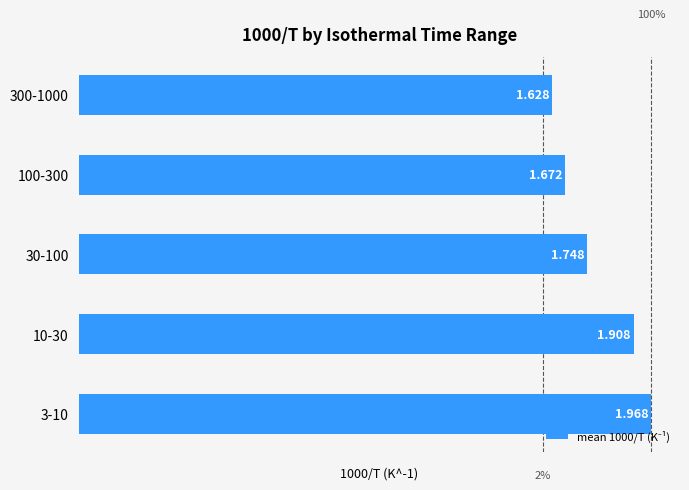

Rank the categories by value from highest to lowest.

3-10, 10-30, 30-100, 100-300, 300-1000